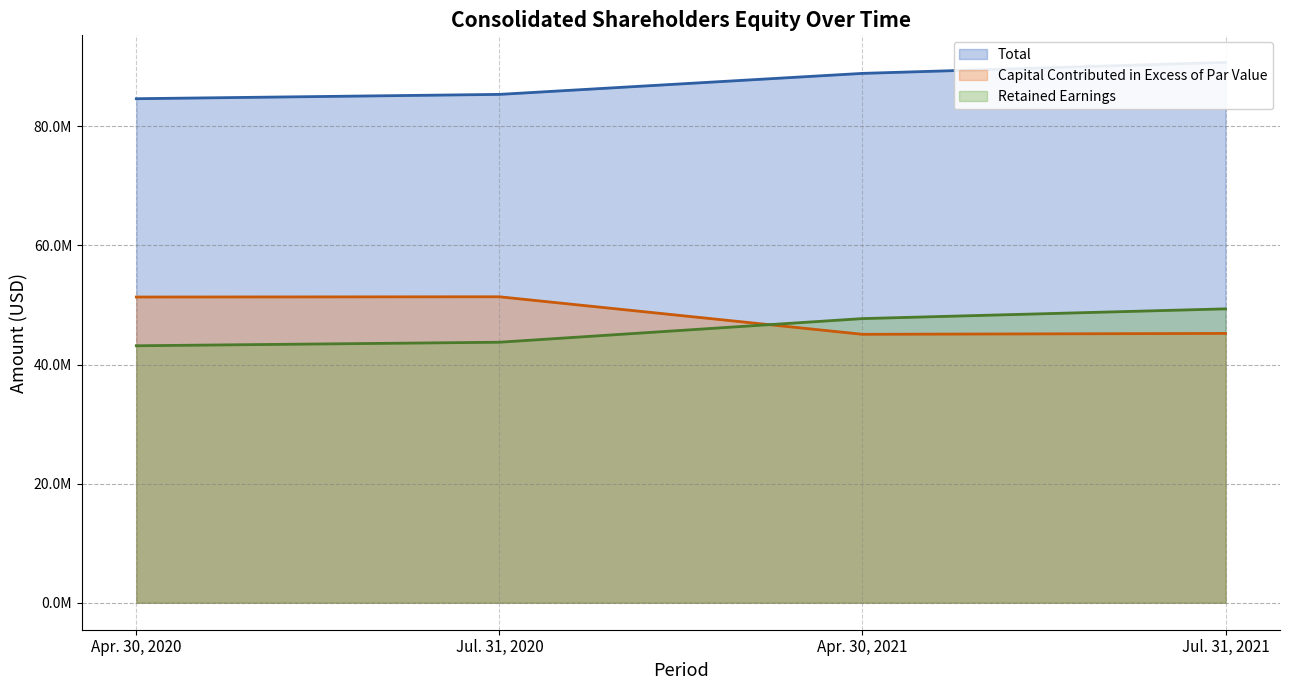

What is the difference between the second highest and second lowest values in the Retained Earnings (line) series?

3968000